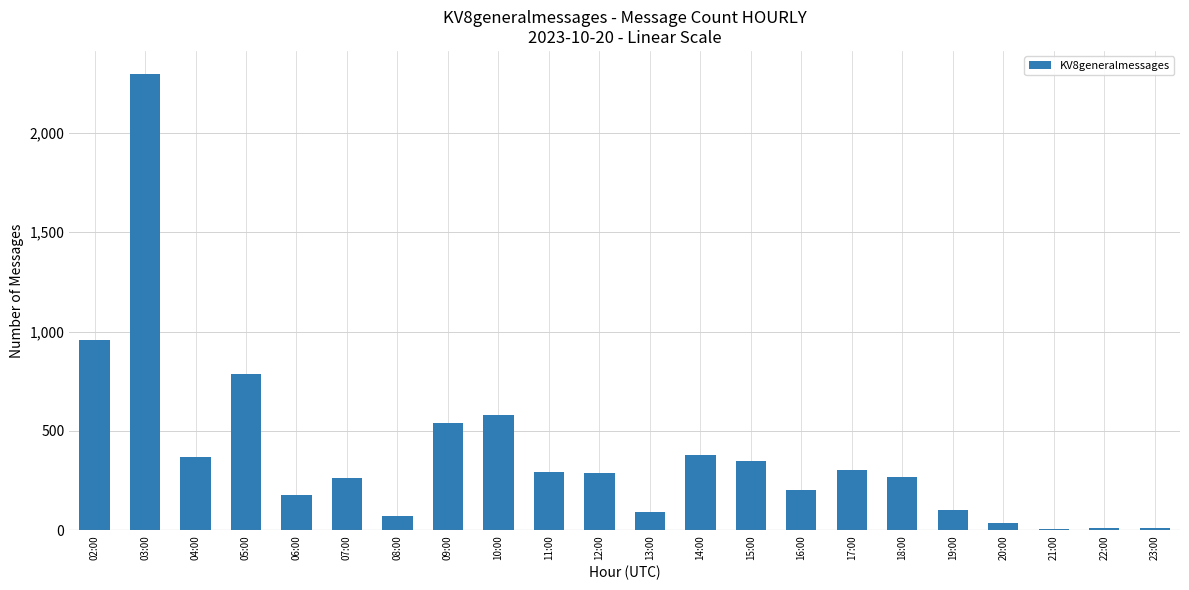

What is the ratio of the value at 14:00 to the value at 02:00?

0.4